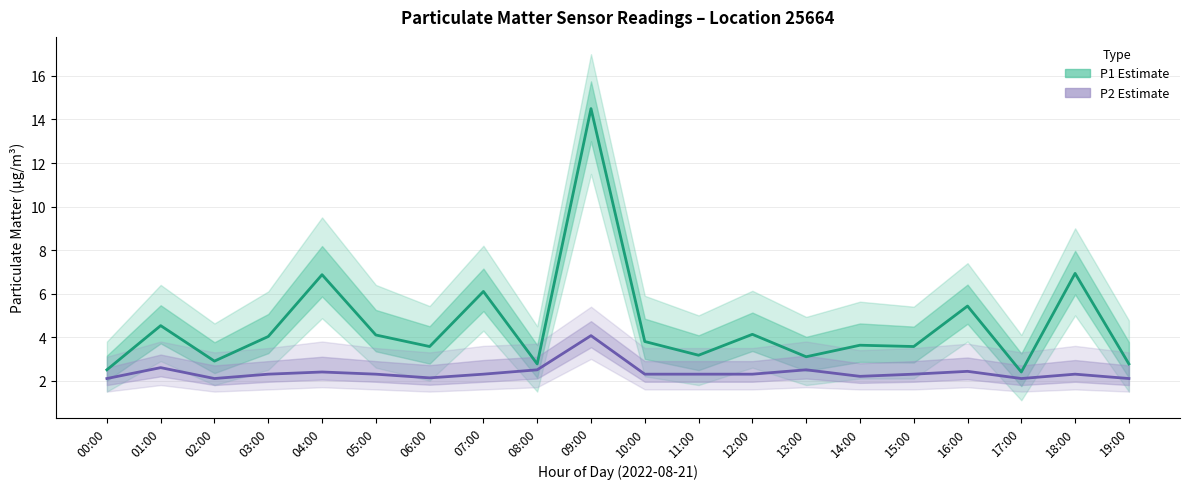

Reading right to left, what are all the values shown in this chart?

P1 Estimate: 2.8	6.9	2.4	5.4	3.6	3.6	3.1	4.1	3.2	3.8	14.5	2.8	6.1	3.6	4.1	6.9	4.0	2.9	4.5	2.5
P2 Estimate: 2.1	2.3	2.1	2.4	2.3	2.2	2.5	2.3	2.3	2.3	4.1	2.5	2.3	2.1	2.3	2.4	2.3	2.1	2.6	2.1